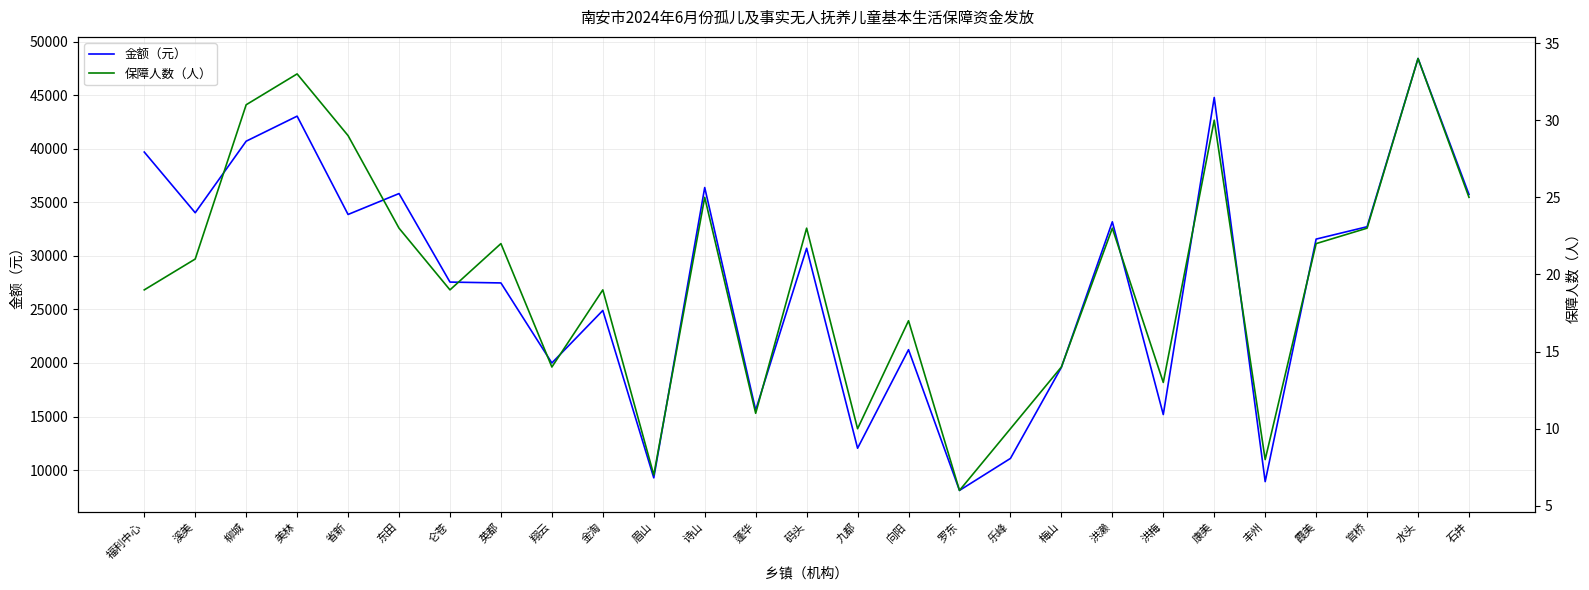

What is the approximate value of 保障人数（人） at 向阳, to the nearest 10?

20